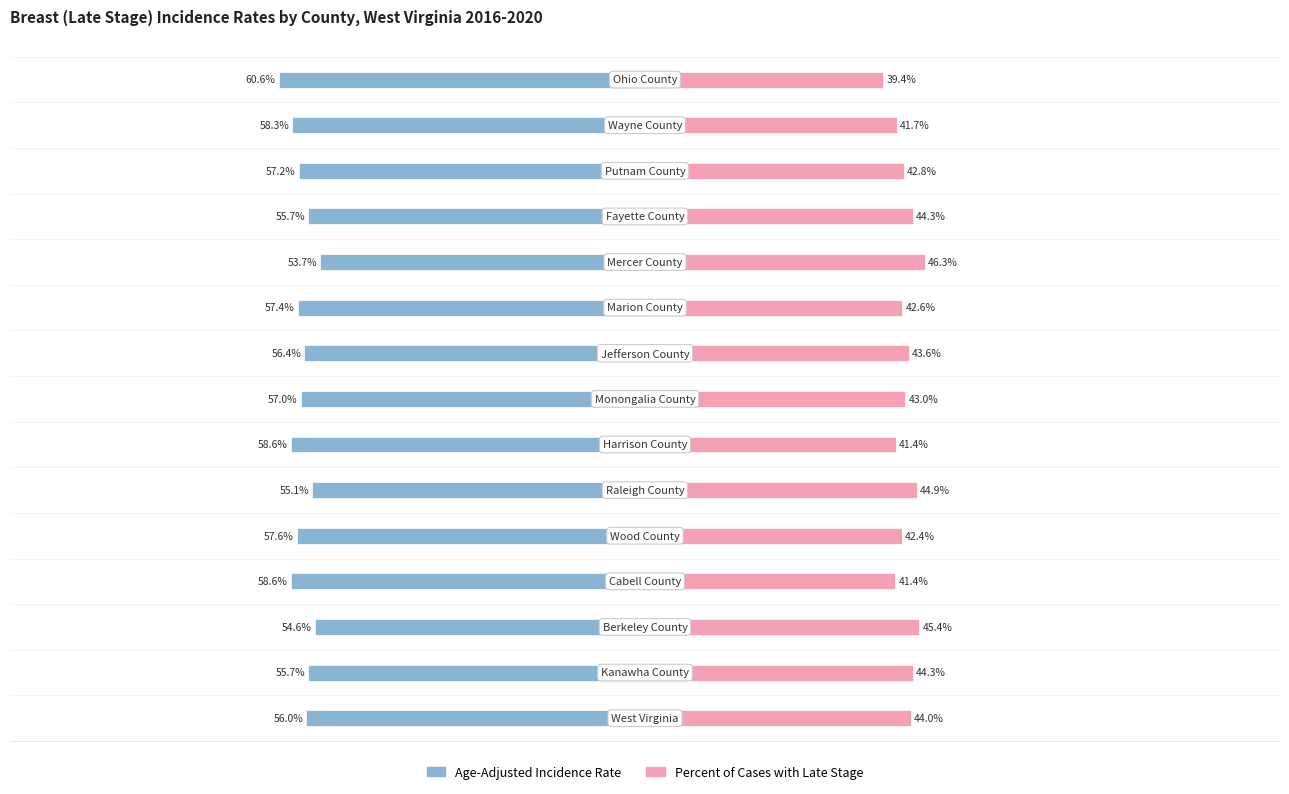

Reading left to right, what are all the values shown in this chart?

Age-Adjusted Incidence Rate: 0=-56.0	1=-55.7	2=-54.6	3=-58.6	4=-57.6	5=-55.1	6=-58.6	7=-57.0	8=-56.4	9=-57.4	10=-53.7	11=-55.7	12=-57.2	13=-58.3	14=-60.6
Percent of Cases with Late Stage: 0=44.0	1=44.3	2=45.4	3=41.4	4=42.4	5=44.9	6=41.4	7=43.0	8=43.6	9=42.6	10=46.3	11=44.3	12=42.8	13=41.7	14=39.4